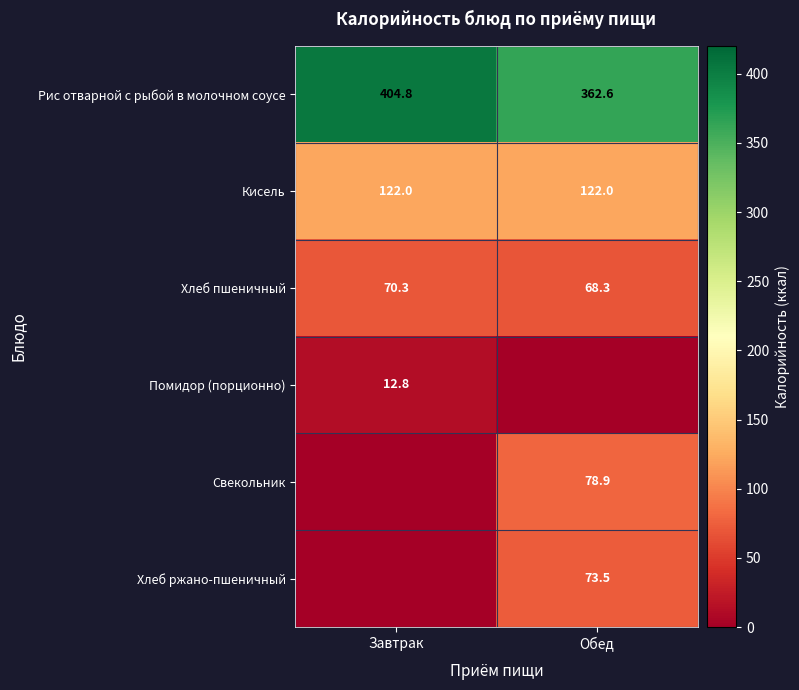

The value of Хлеб пшеничный at Обед is 68.3. True or false?

True